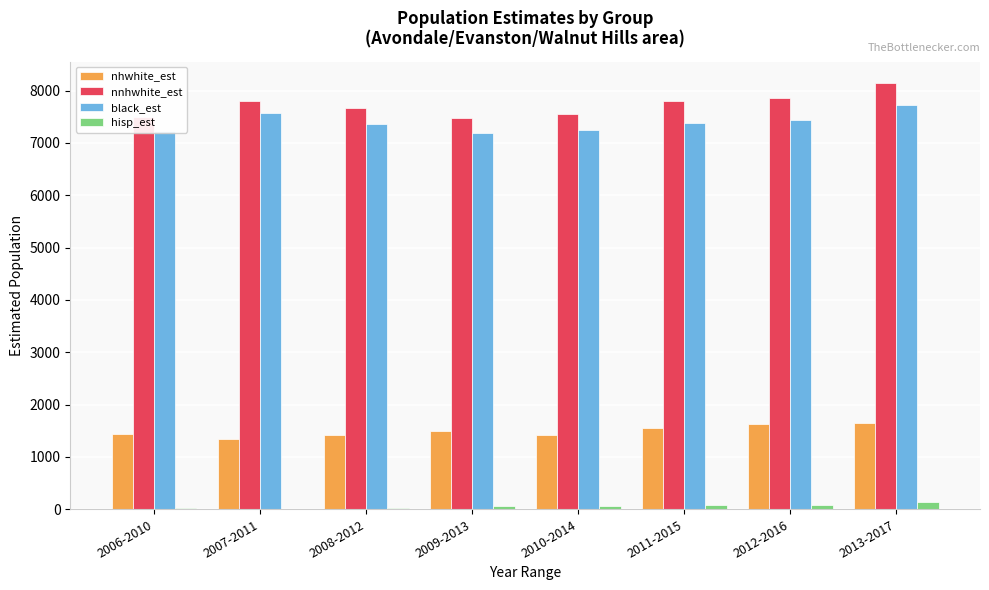

What is the highest value of the nnhwhite_est series?

8149